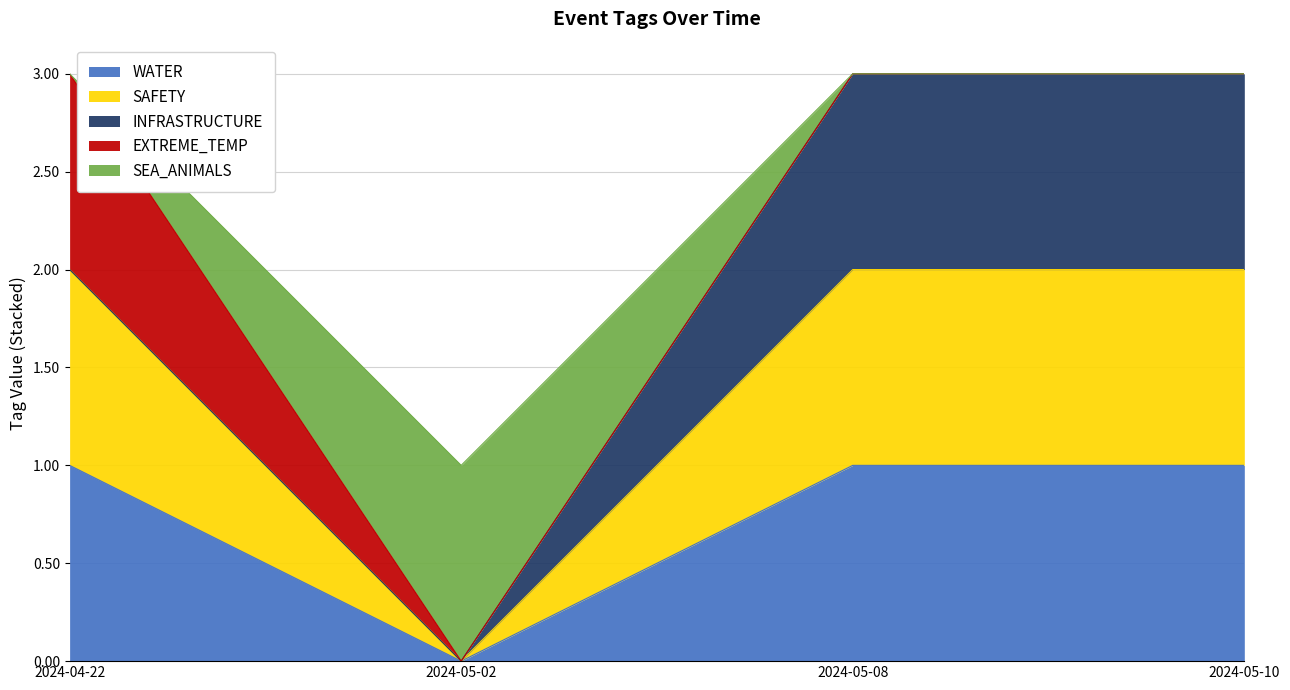

Does the chart have visible grid lines?

Yes